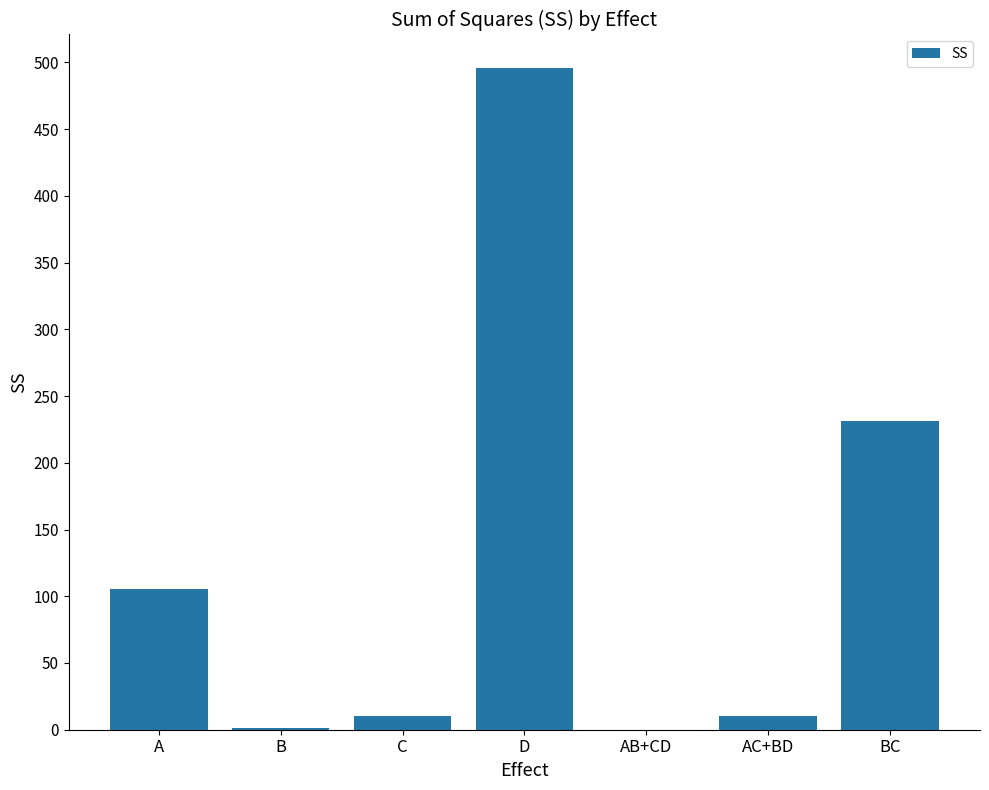

Is it true that the value at A is 71.9?

False